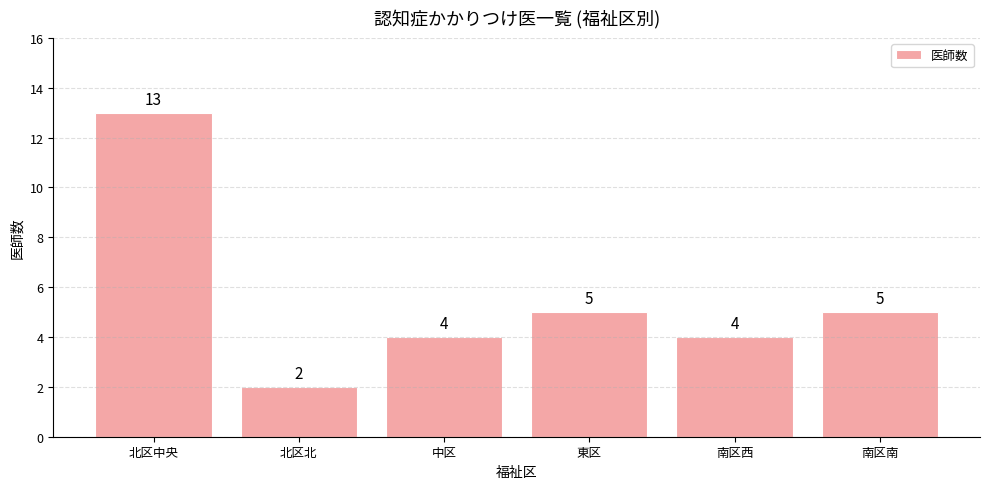

The value at 北区中央 is 13. True or false?

True